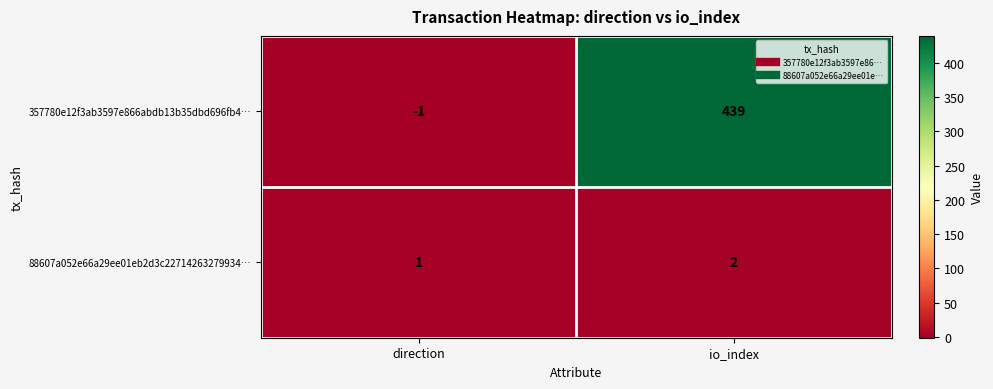

What is the sum of all 88607a052e66a29ee01eb2d3c22714263279934… values?

3